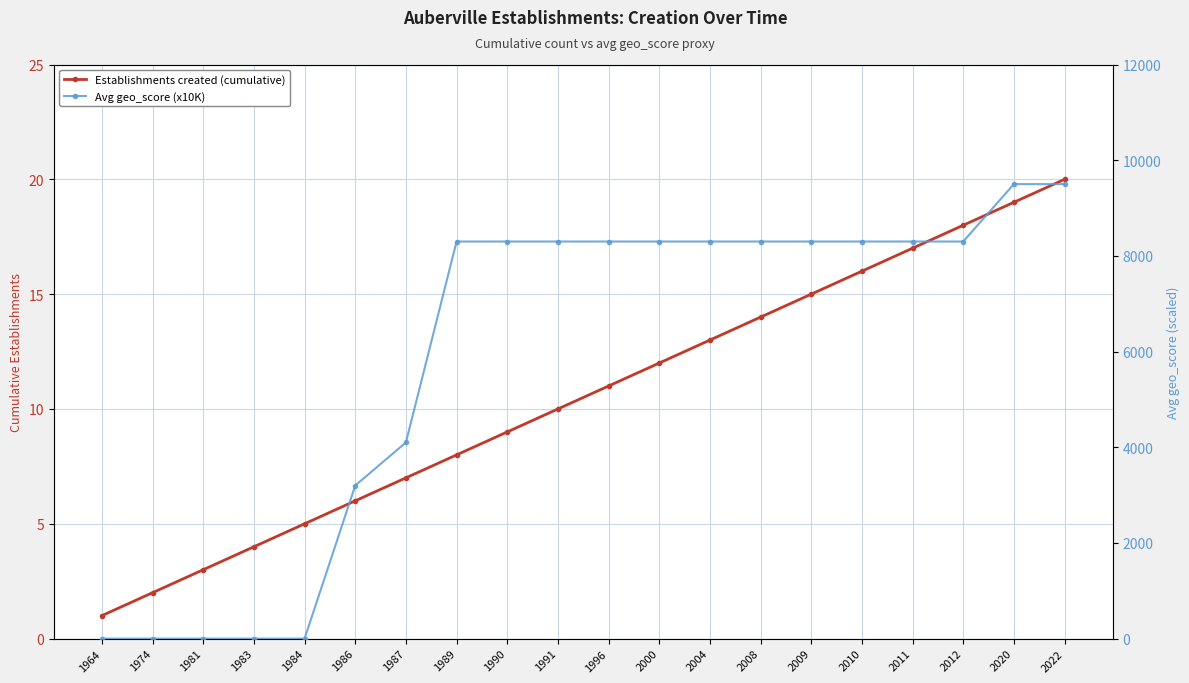

How many series are shown in this chart?

2